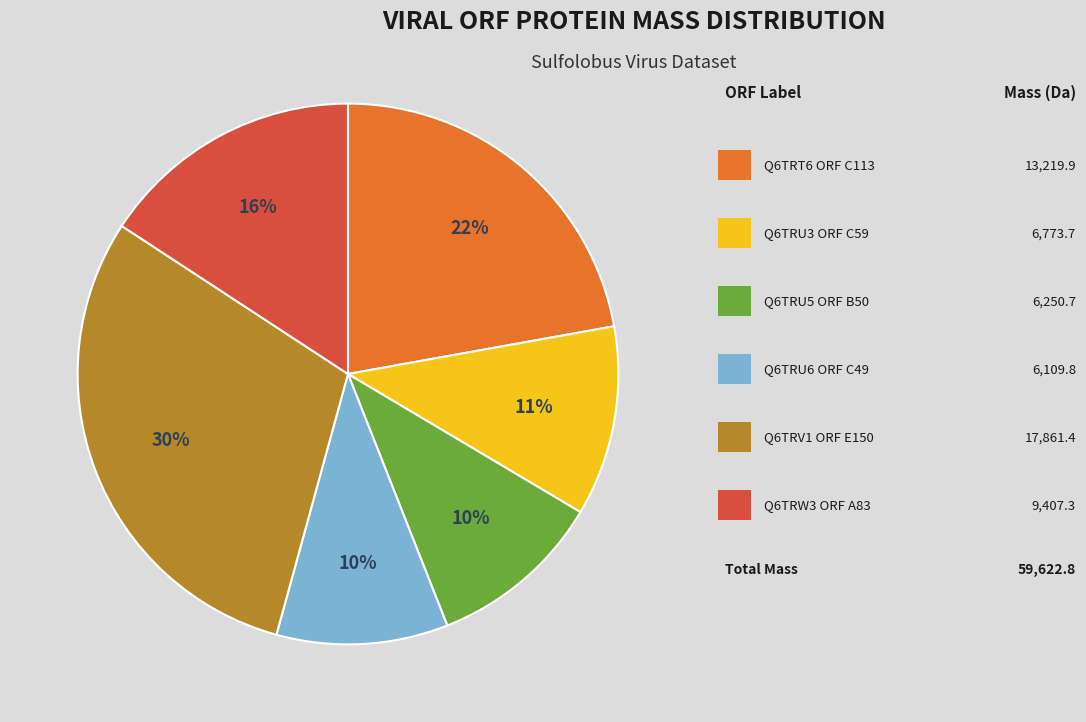

Is there any slice that represents more than half of the pie?

No